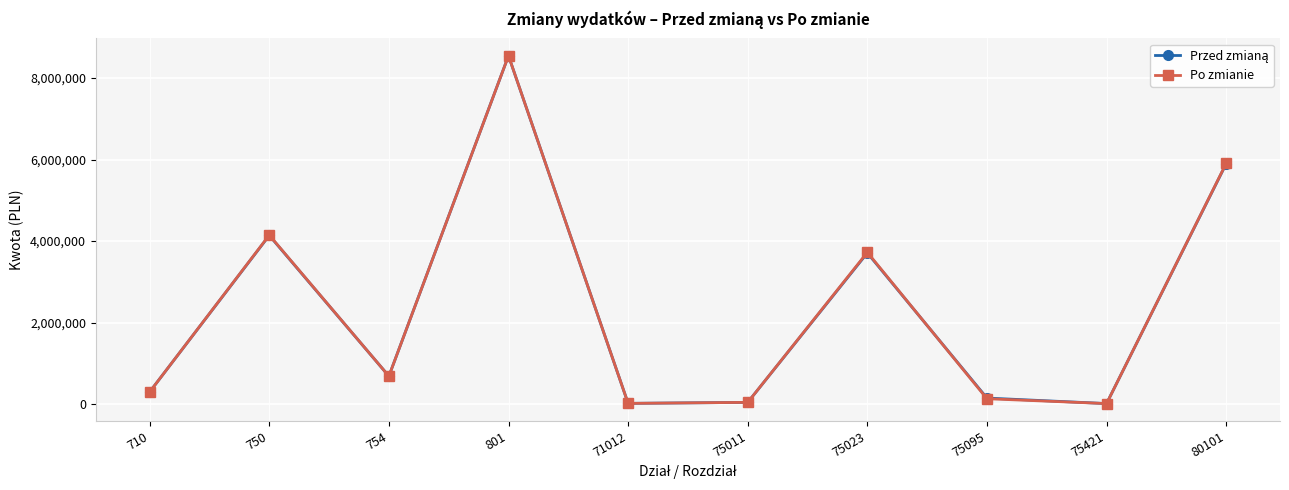

What is the value of the Po zmianie point at the 1st from the left?

300870.0